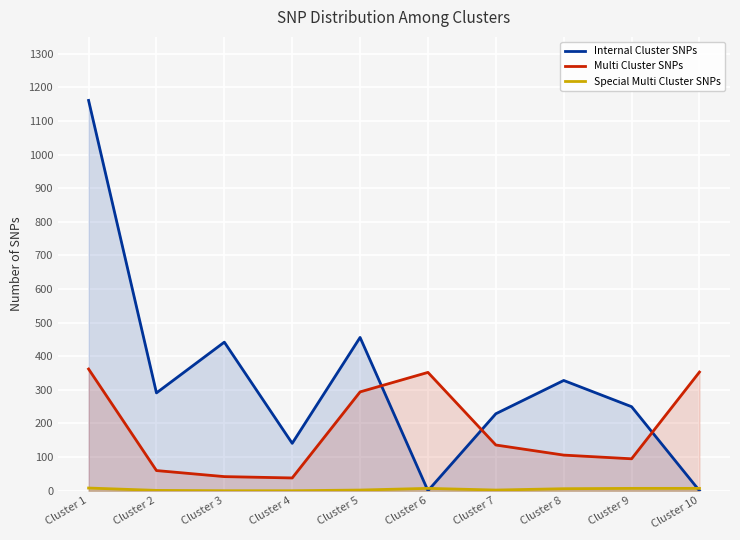

The value of Multi Cluster SNPs at Cluster 6 is 178. True or false?

False